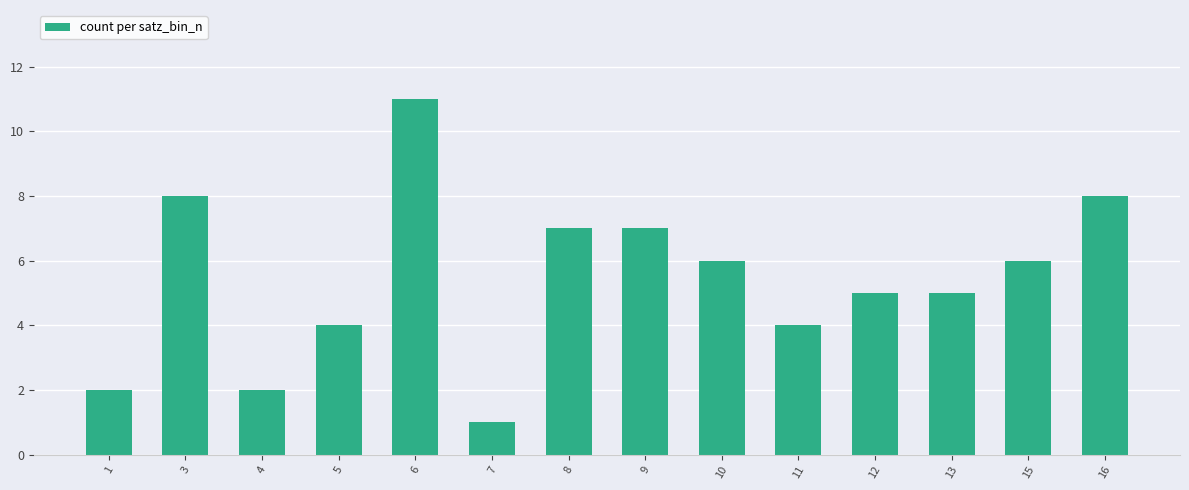

The chart shows a value of 1 at 7. True or false?

True